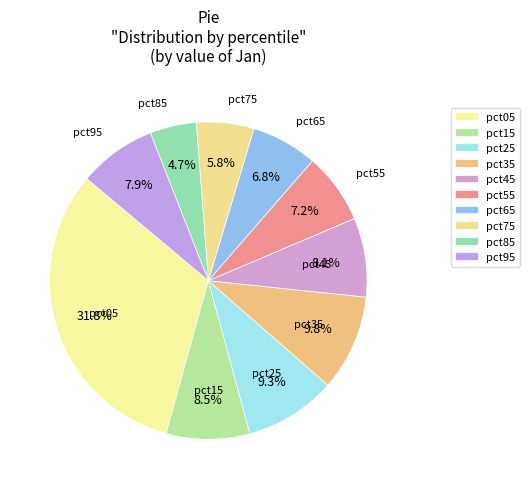

Is it true that pct45 is 8% of the pie?

True